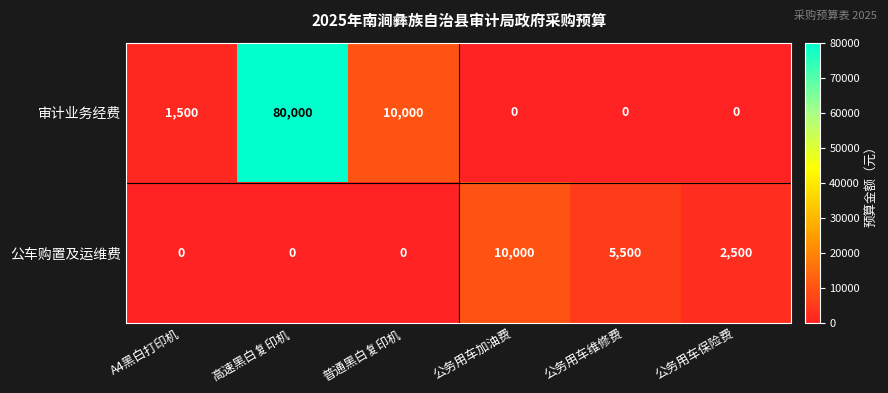

Between 公务用车加油费 and 公务用车维修费, which series saw the biggest shift?

公车购置及运维费